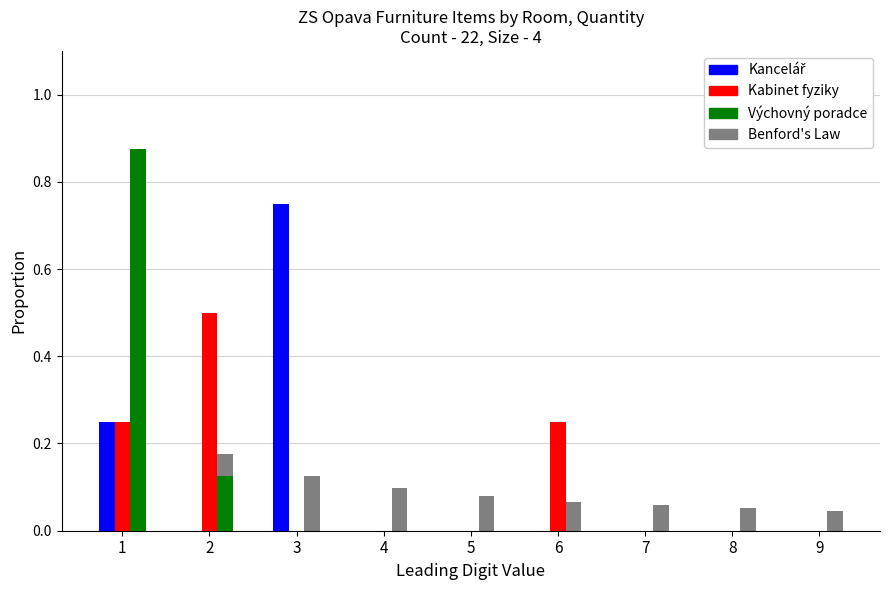

The Výchovný poradce series shows -0.6 at 6. True or false?

False